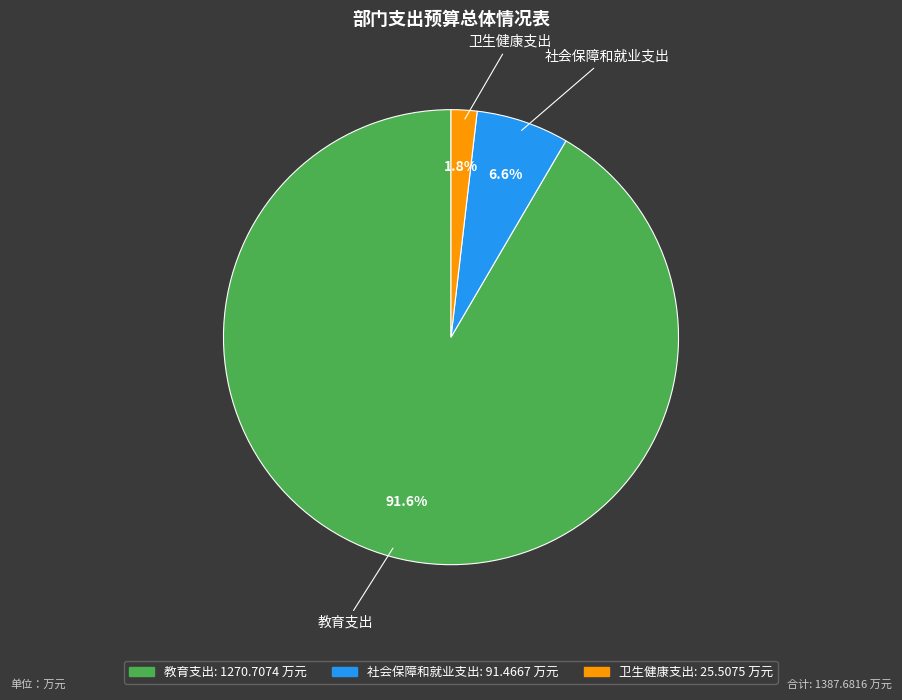

Combined, what portion of the pie is 社会保障和就业支出 and 卫生健康支出?

8.4%